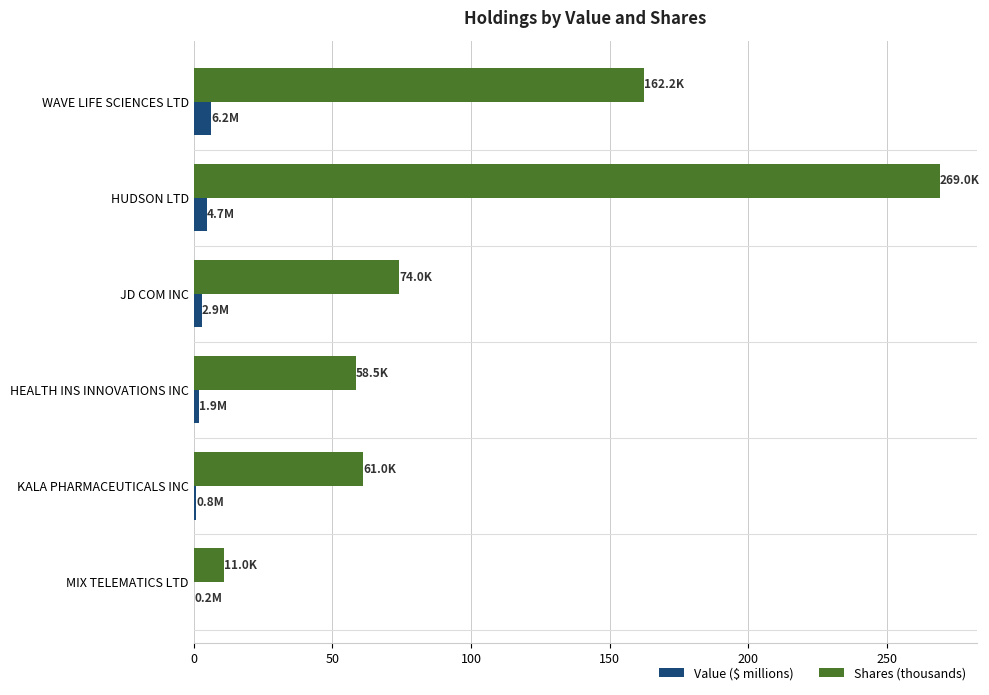

Which category has the highest value across all series?

HUDSON LTD